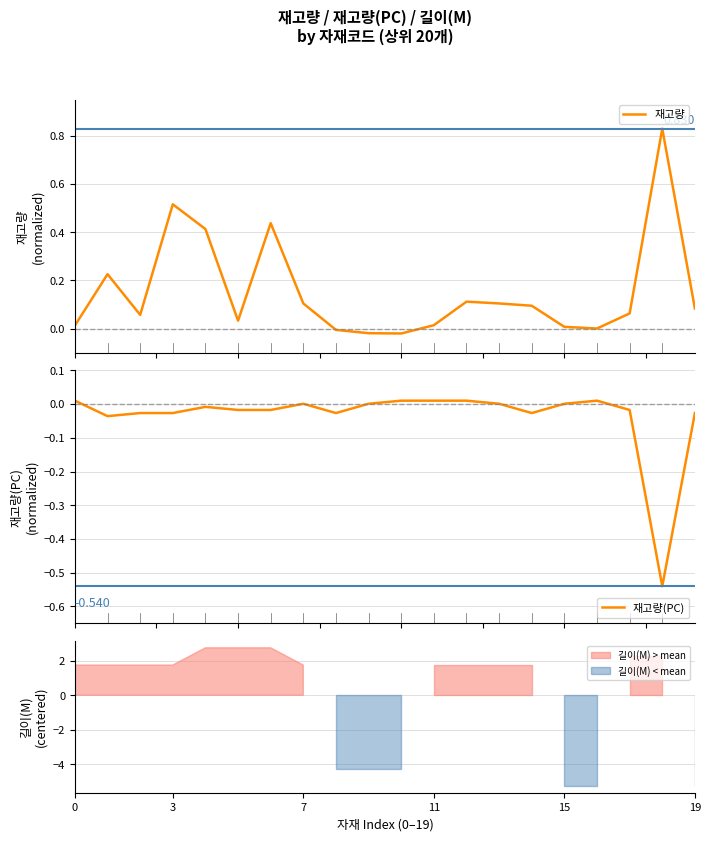

Rank the series by their average value, from lowest to highest.

재고량(PC), 재고량